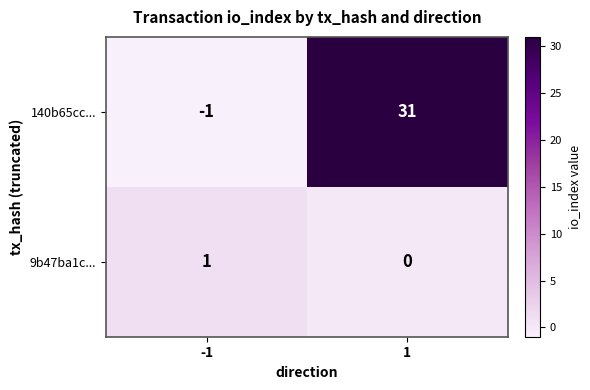

True or false: 9b47ba1c... has a value of 0 at 1.

True